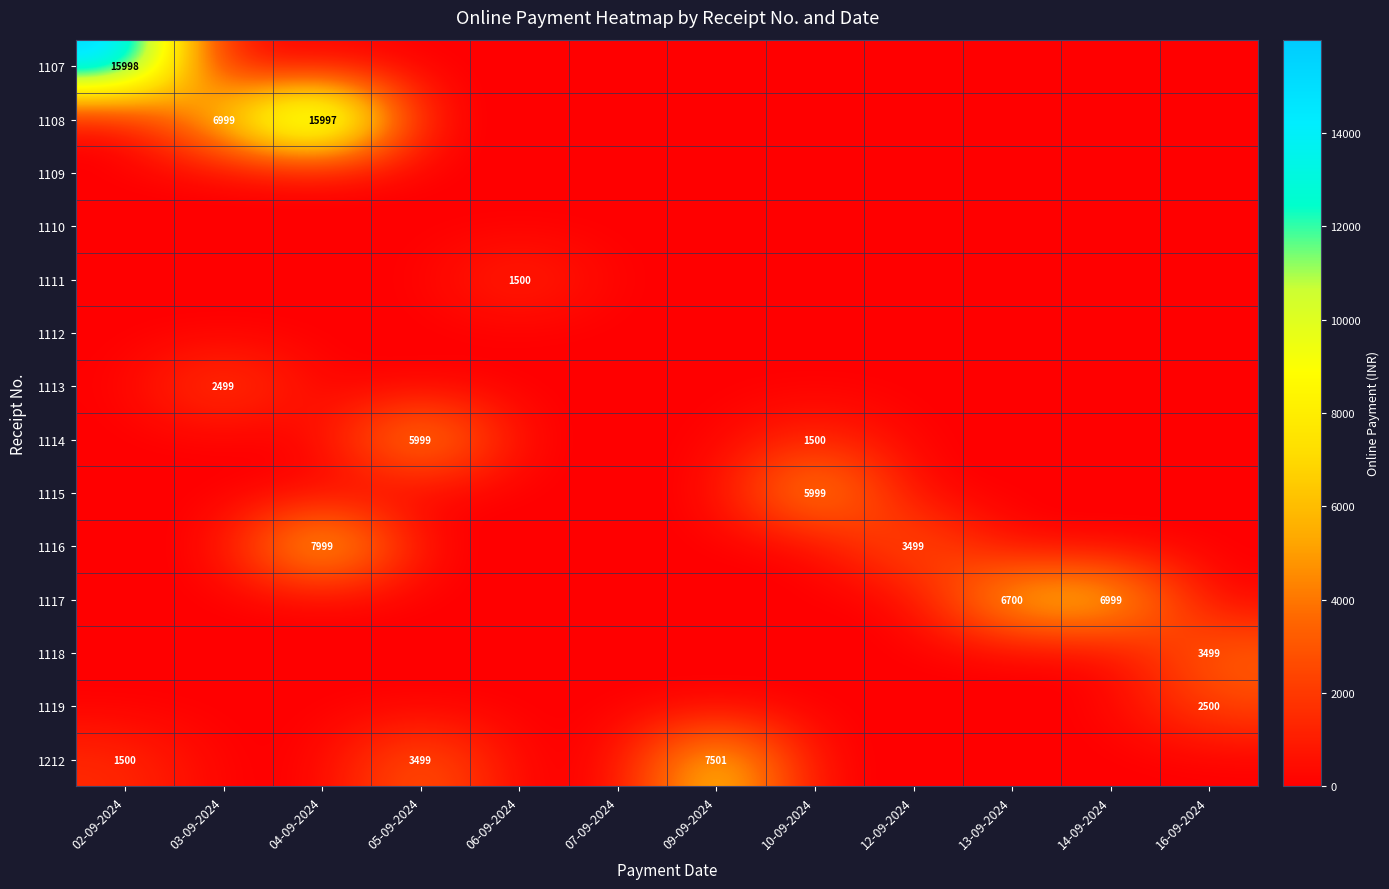

Is the value of 1114 at 10-09-2024 greater than the value of 1116 at 04-09-2024?

No